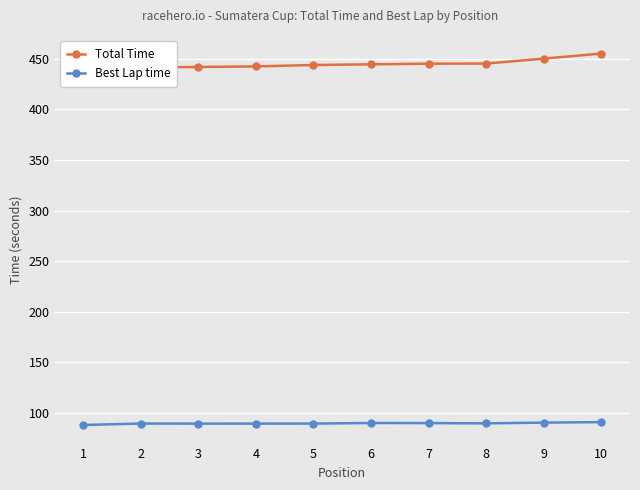

What are all the series names shown in the legend?

Total Time, Best Lap time